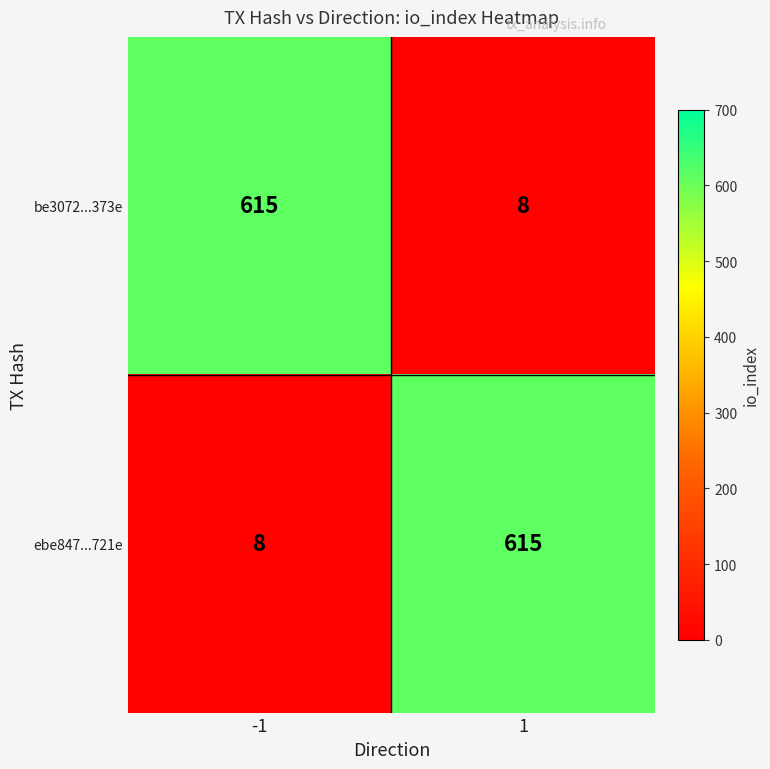

Rank the categories by ebe847...721e value from lowest to highest.

-1, 1